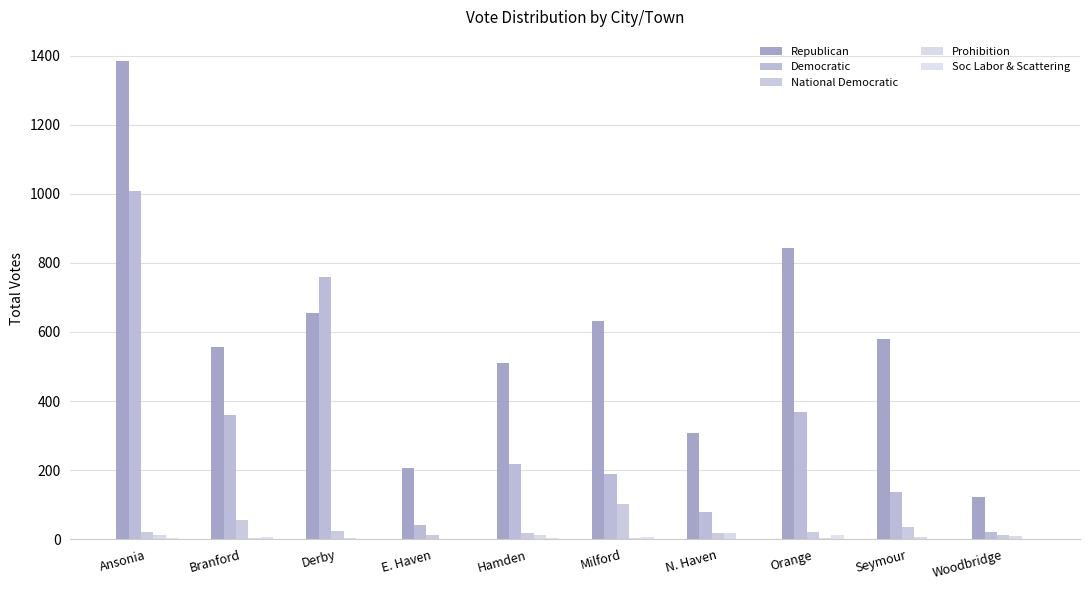

How many categories are shown in the chart?

10